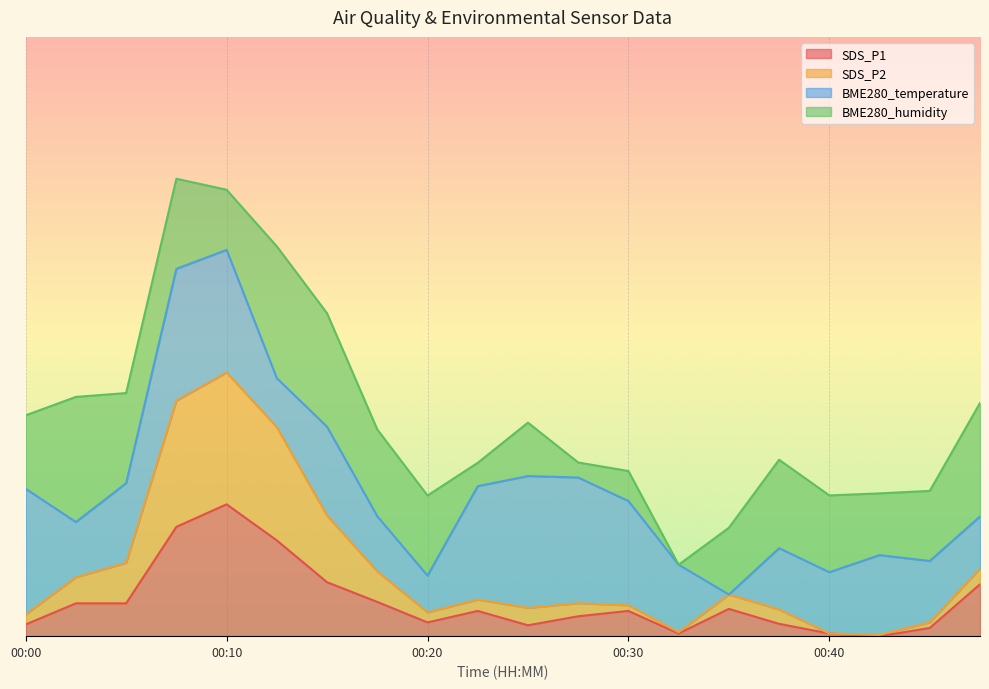

What is the difference between the maximum and minimum values in the SDS_P2 series?

0.4